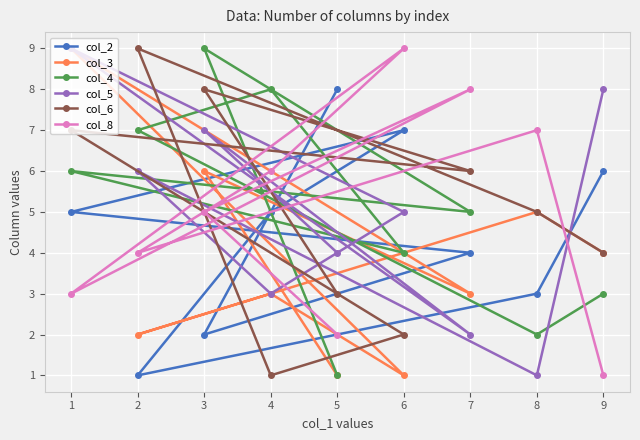

True or false: col_6 has more than 0 interior local peaks.

True